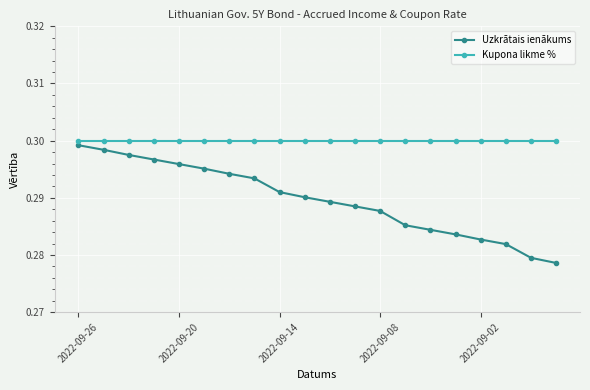

List the series in order of their overall mean, lowest first.

Uzkrātais ienākums, Kupona likme %